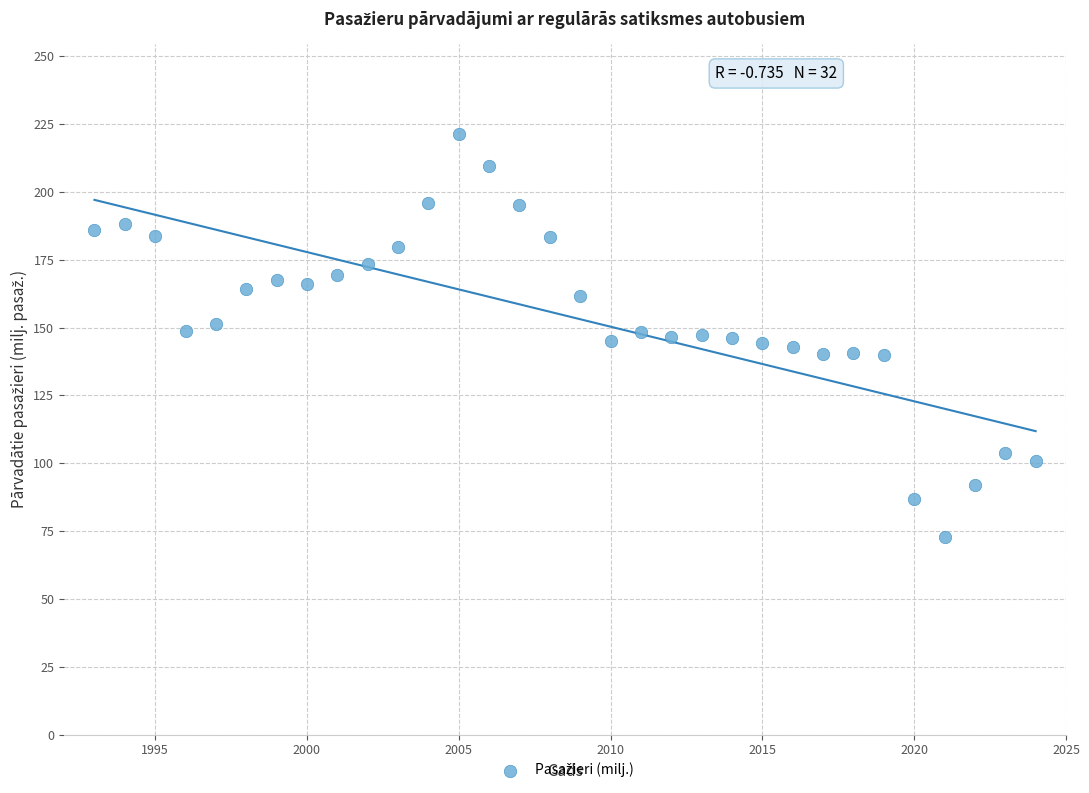

What is the range of X values (max minus min)?

31.0